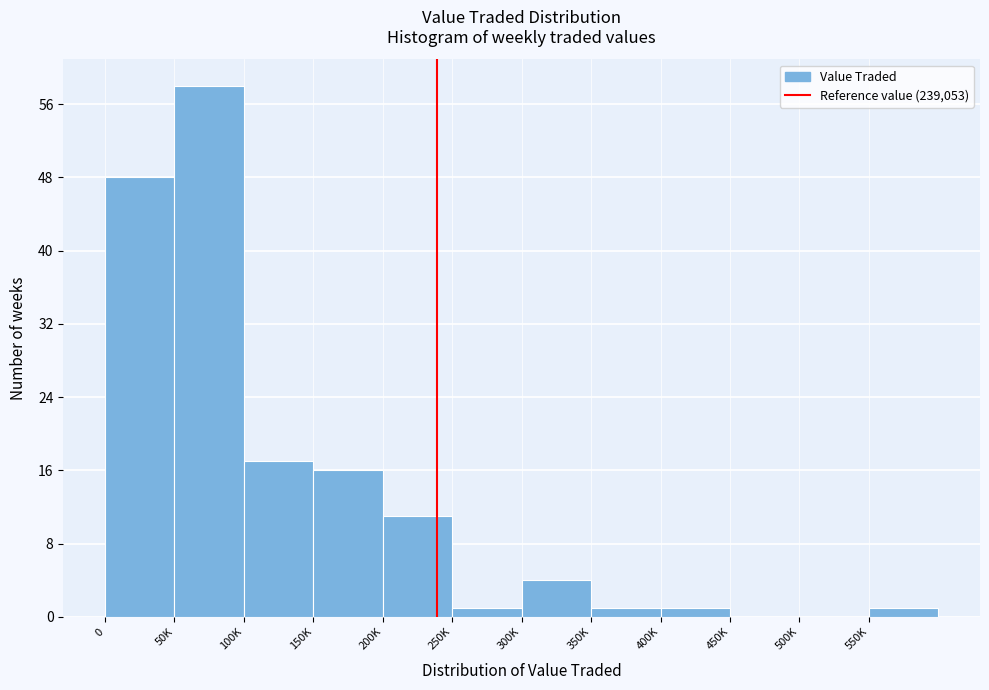

Reading left to right, transcribe all the data shown in this chart.

0=48	50K=58	100K=17	150K=16	200K=11	250K=1	300K=4	350K=1	400K=1	450K=0	500K=0	550K=1